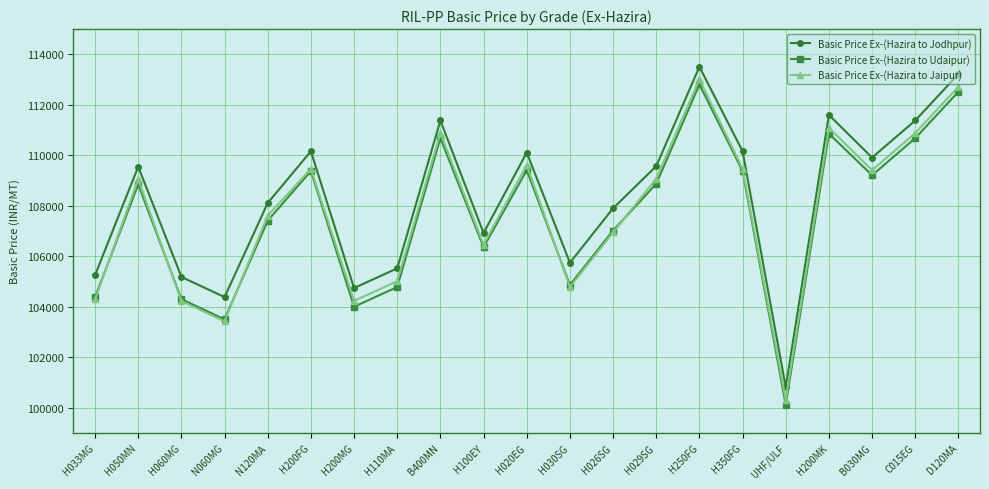

At which category is the sum across all series the highest?

H250FG